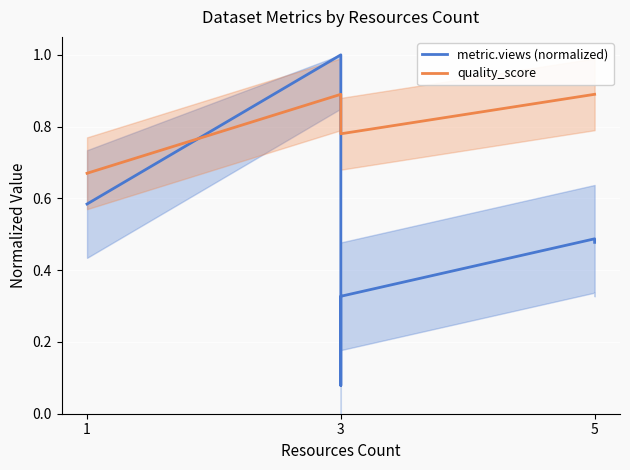

Reading left to right, extract all data points from this chart.

metric.views (normalized): 0.6	1.0	0.1	0.3	0.5	0.5
quality_score: 0.7	0.9	0.8	0.8	0.9	0.9